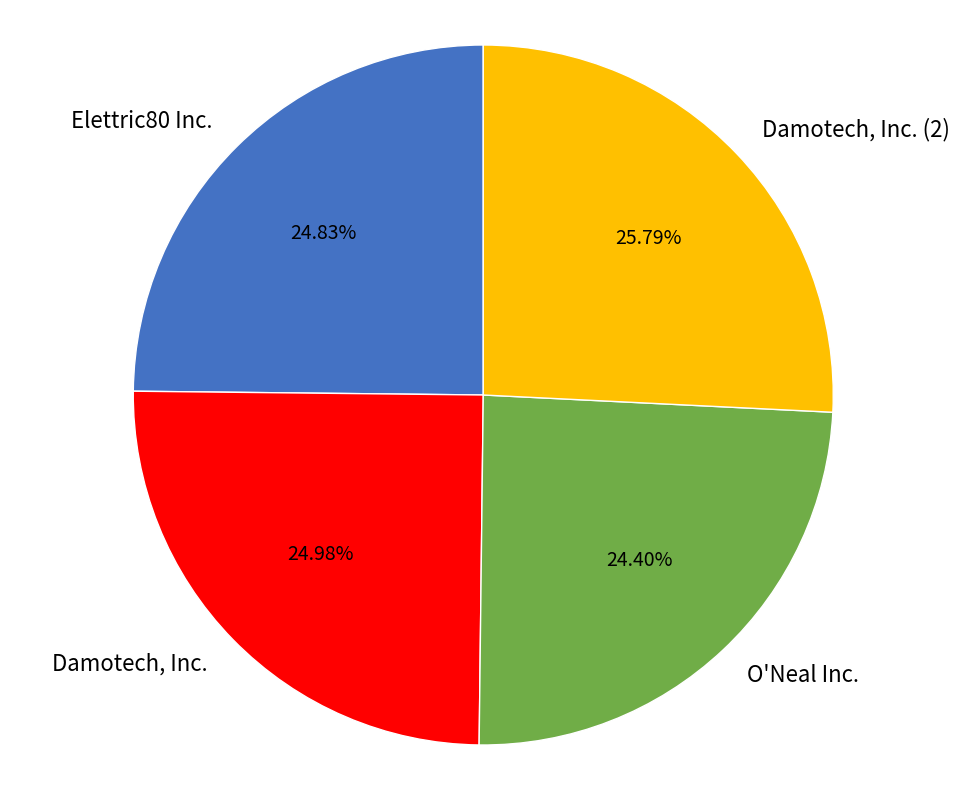

How many slices are in this pie chart?

4